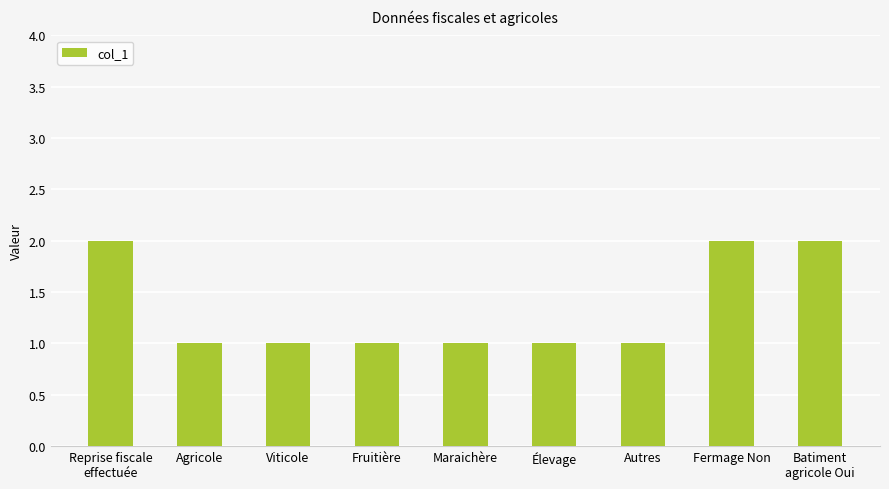

What is the value of the 7th bar from the left?

1